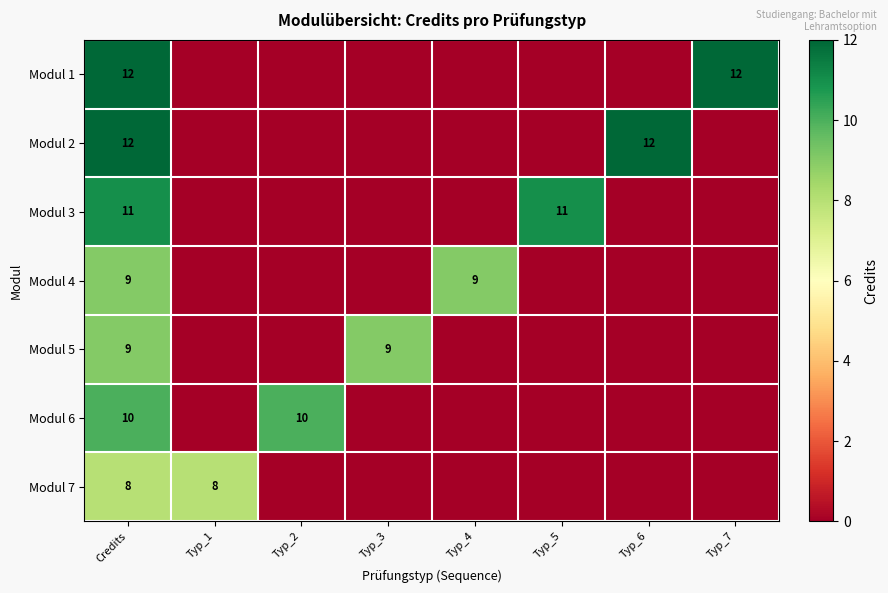

How many Modul 2 values are between 0 and 12?

8